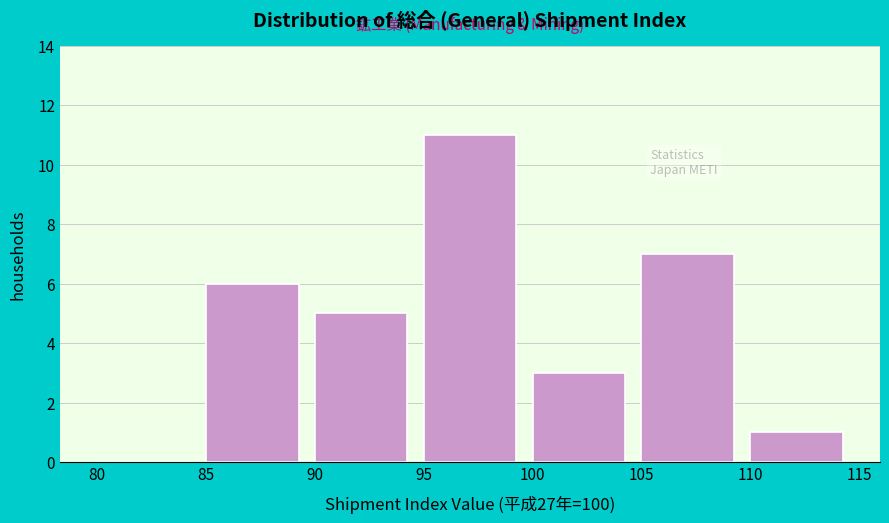

How tall is the bar that spans 95 to 100 on the x-axis? The values are not printed on the chart, so give them approximately, as read against the axis.

11